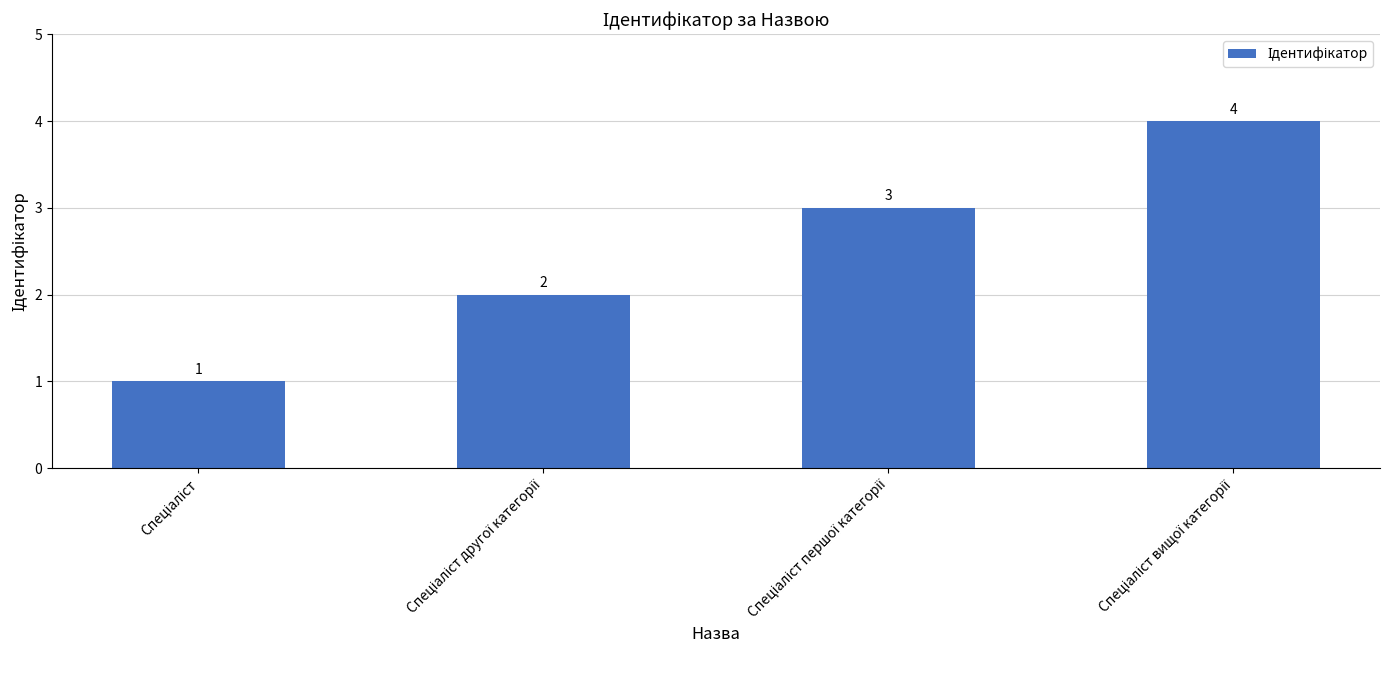

Reading left to right, list all the values displayed in this chart.

1	2	3	4